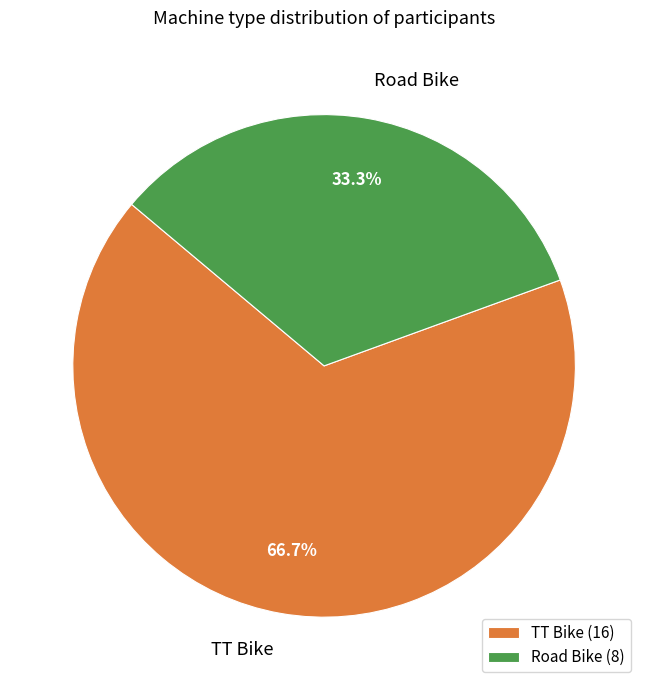

What percentage do TT Bike and Road Bike together represent?

100.0%